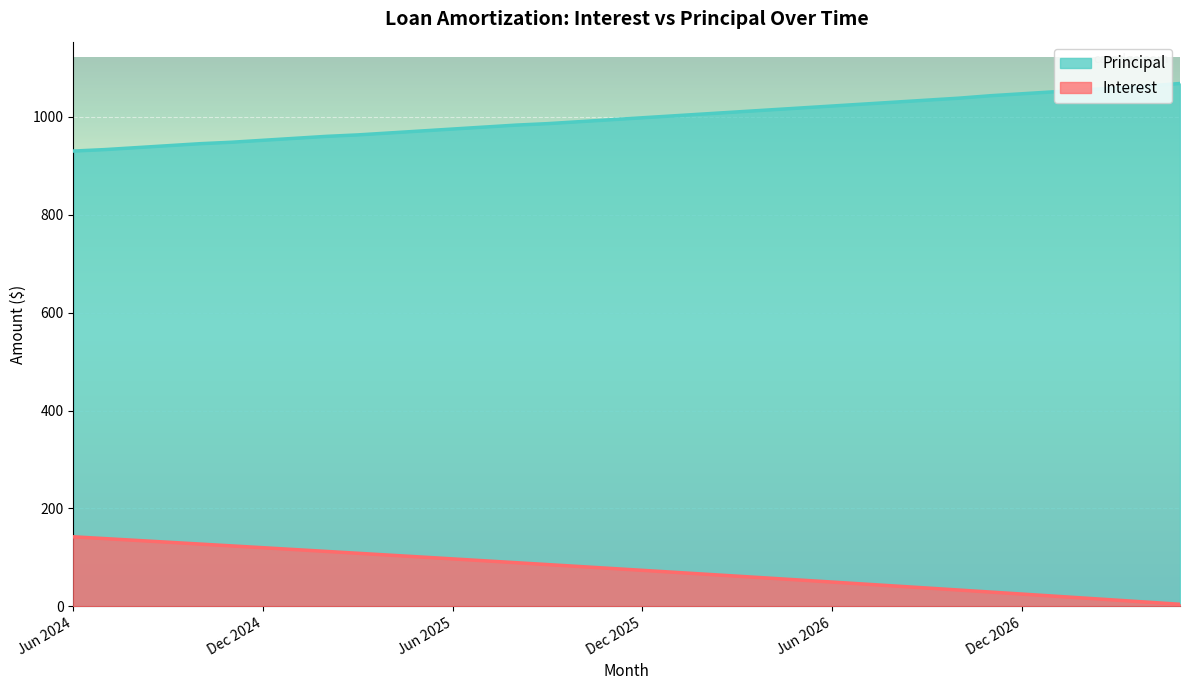

The Interest series shows 104.6 at Apr 2025. True or false?

True